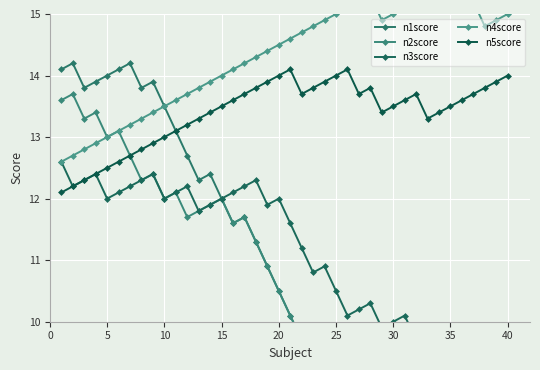

Is it true that n5score equals 4.3 at 30?

False